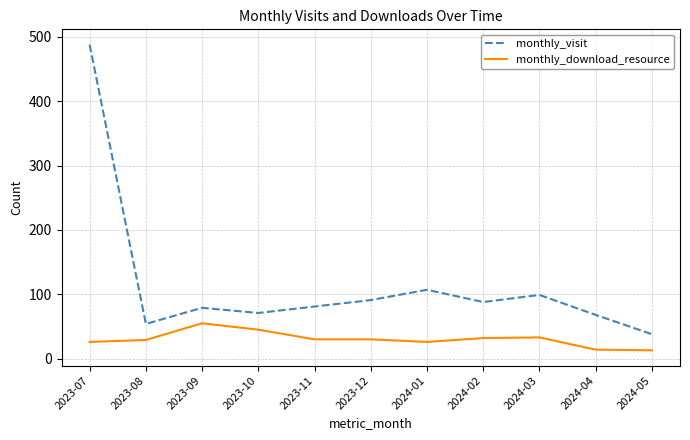

What is the difference between the maximum and minimum values in the monthly_download_resource series?

42